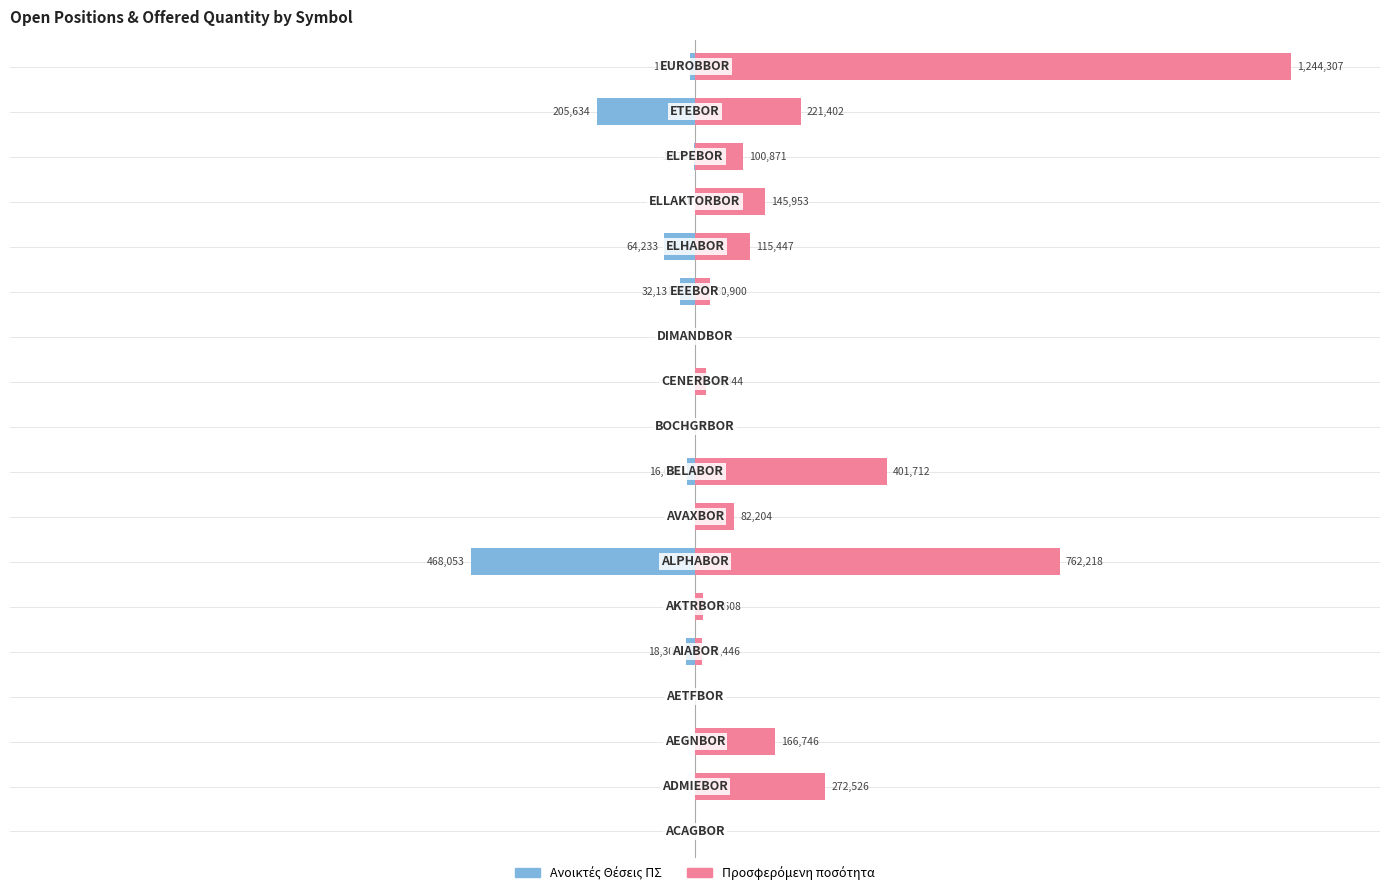

Between 10 and 17, which series saw the biggest shift?

Προσφερόμενη ποσότητα